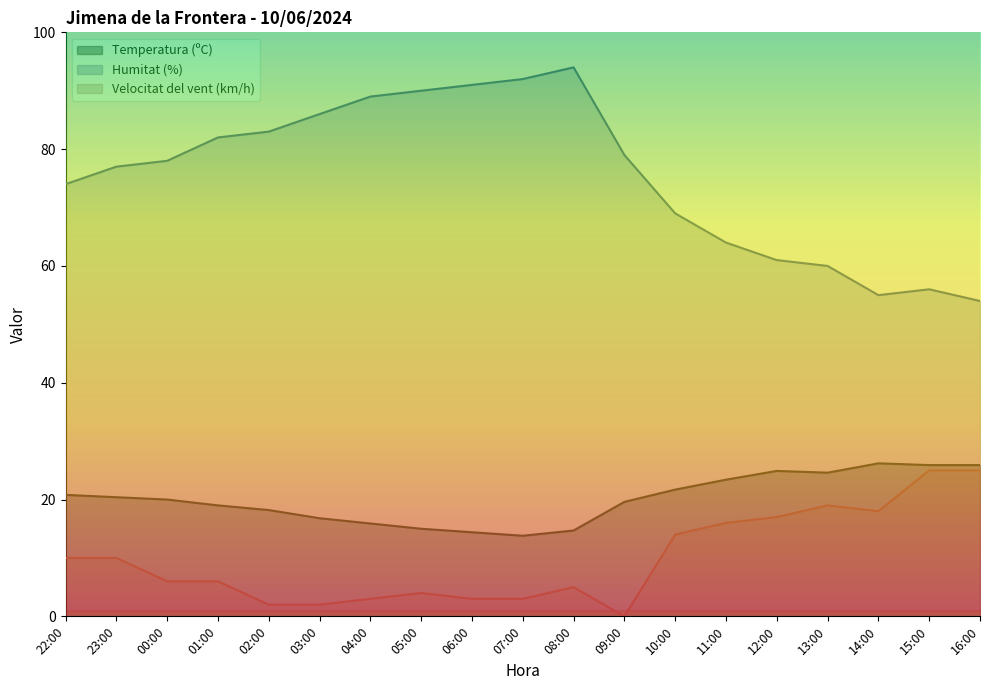

Which series has the widest spread of values?

Humitat (%)